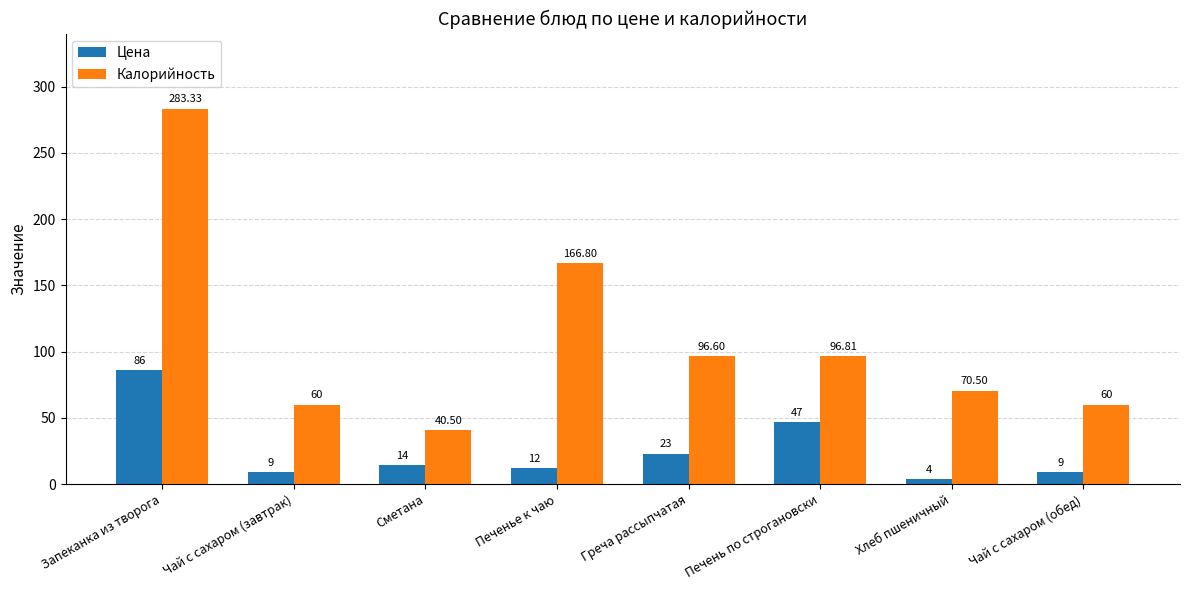

How many values in the Калорийность series exceed 96?

4